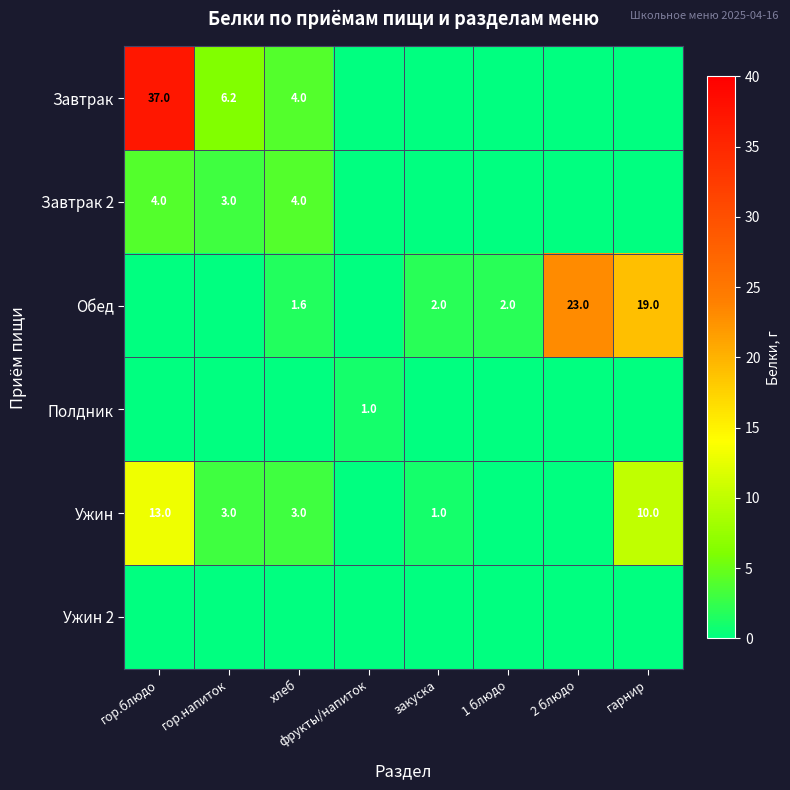

True or false: Ужин has a value of 4.6 at хлеб.

False